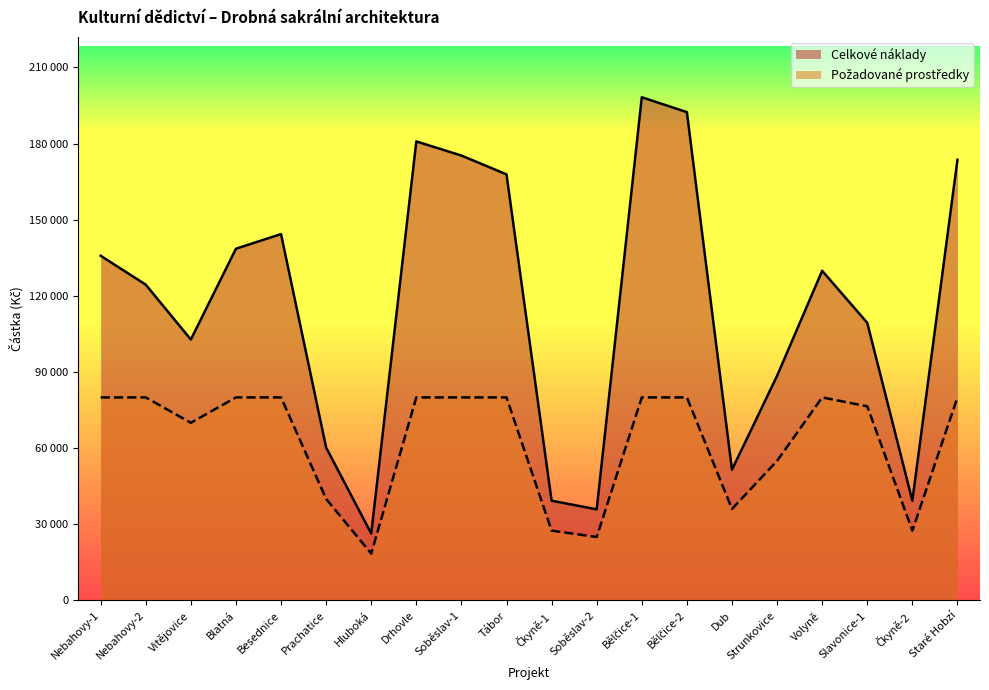

Which series has the largest total across all categories?

Celkové náklady